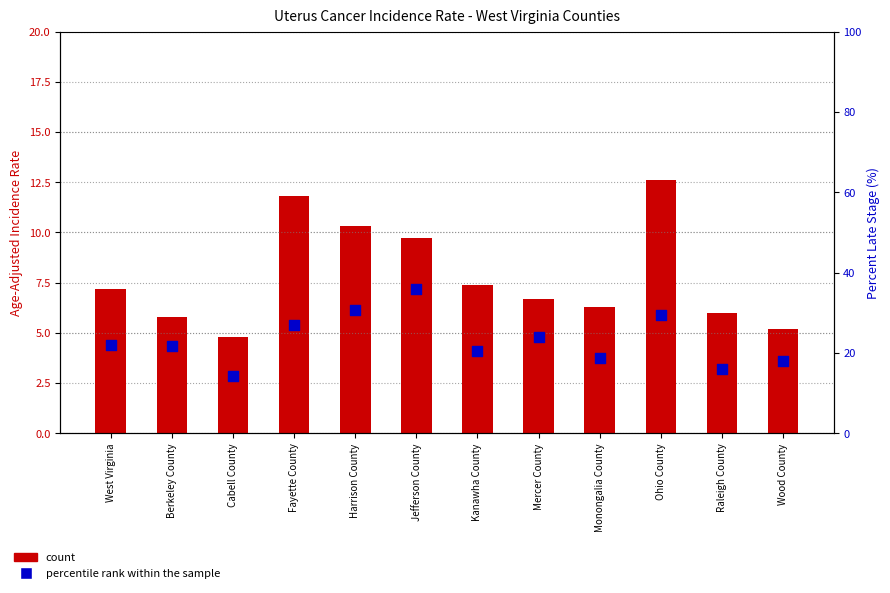

At which category is the sum across all series the highest?

Jefferson County